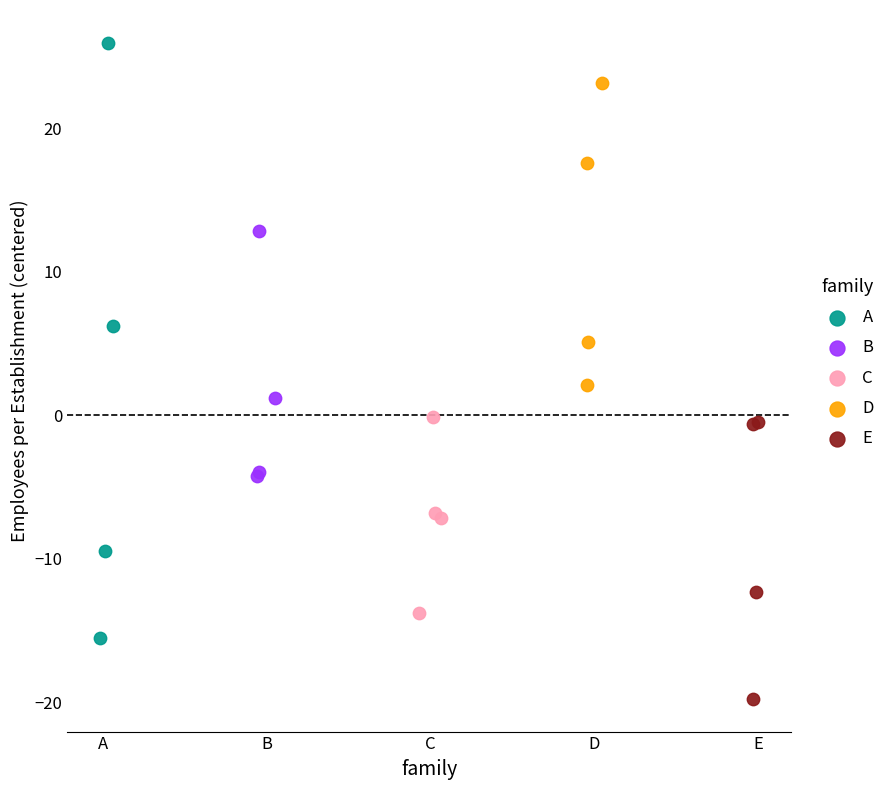

Which series reaches the maximum Y coordinate?

A